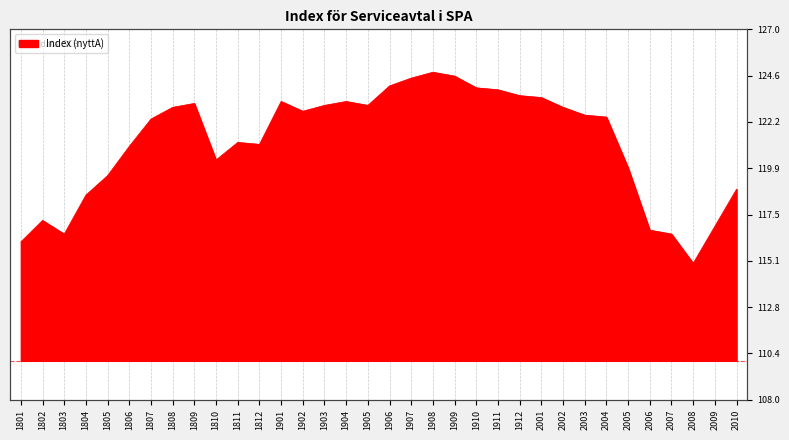

How many values exceed 122?

19